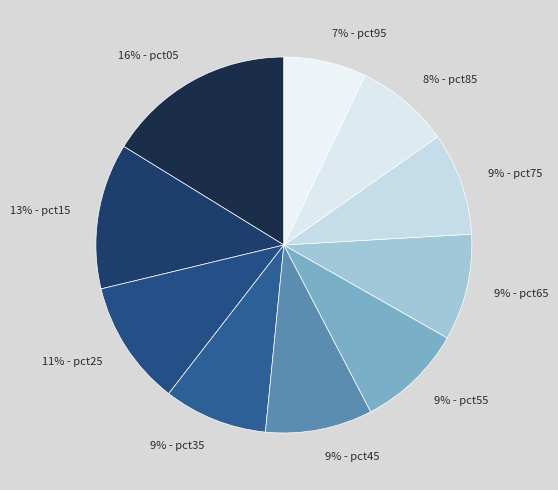

Count the number of slices in the pie.

10